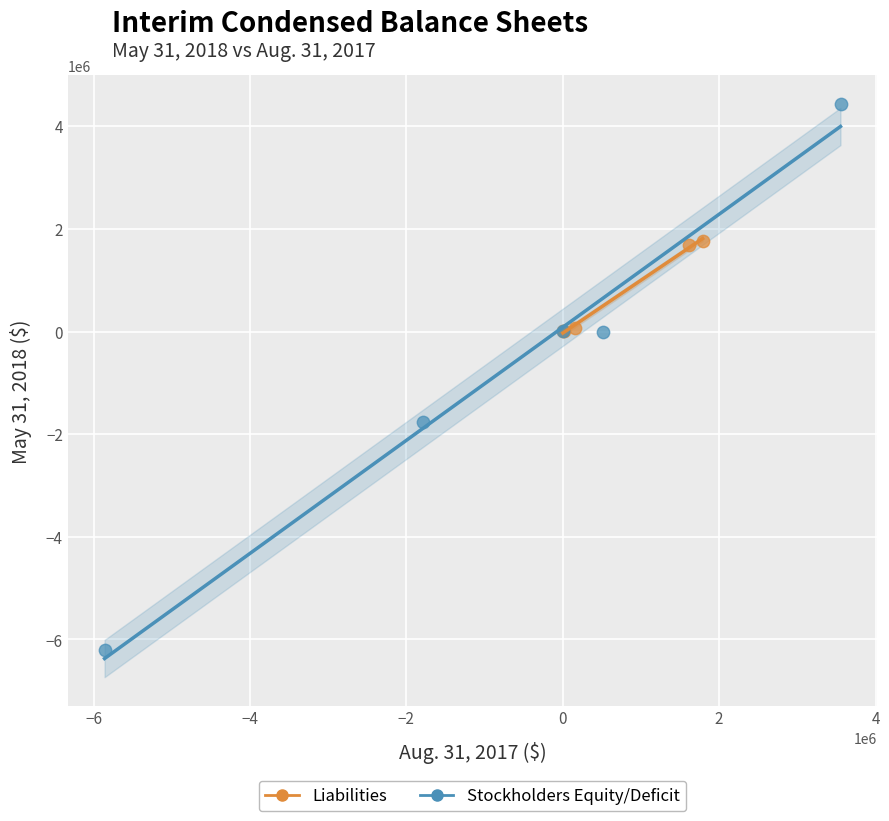

Which series contains the lowest Y value?

Stockholders Equity/Deficit